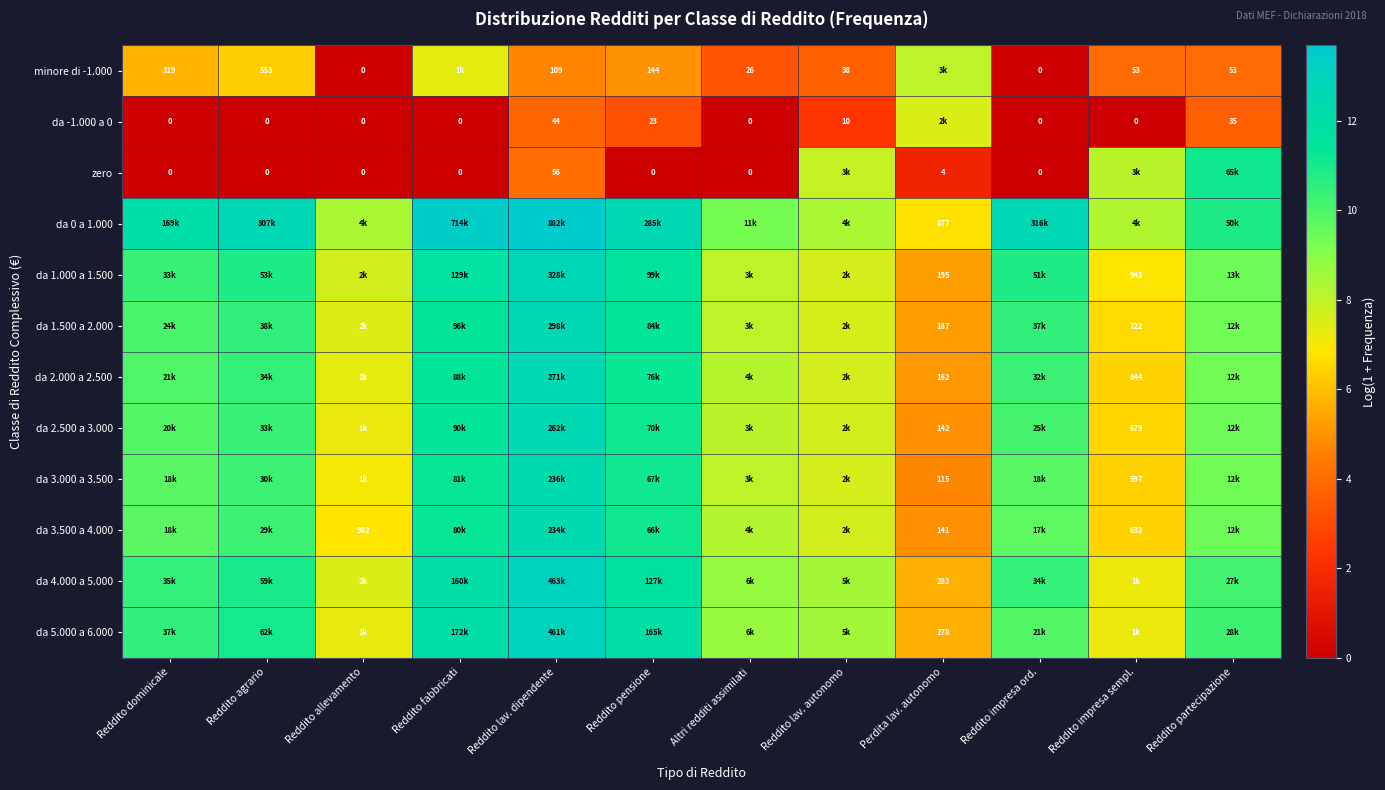

Is the value of da -1.000 a 0 at Reddito impresa sempl. greater than the value of da 1.000 a 1.500 at Reddito impresa sempl.?

No